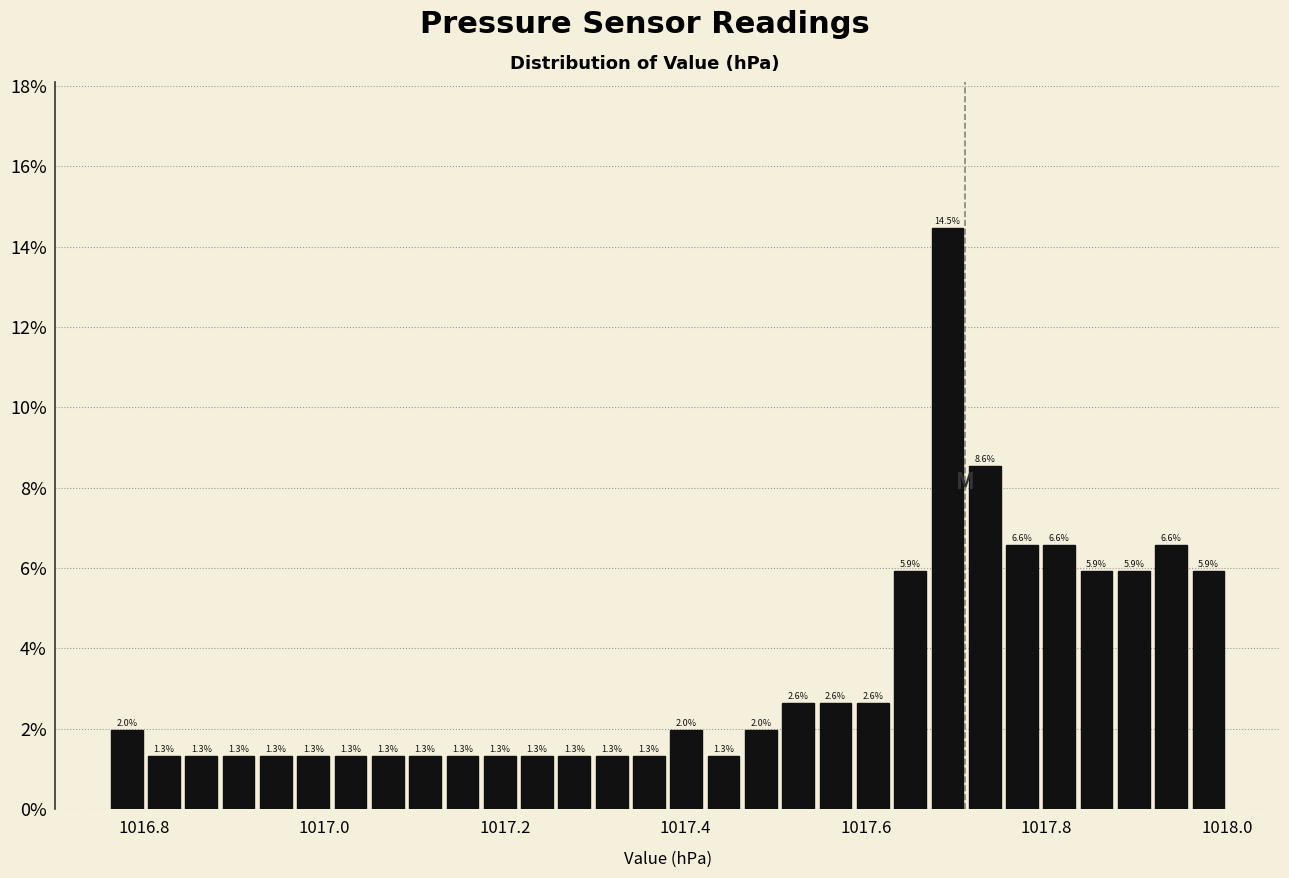

Around what value on the x-axis is the tallest bar? Give the approximate position of its centre, as read against the axis.

1017.70